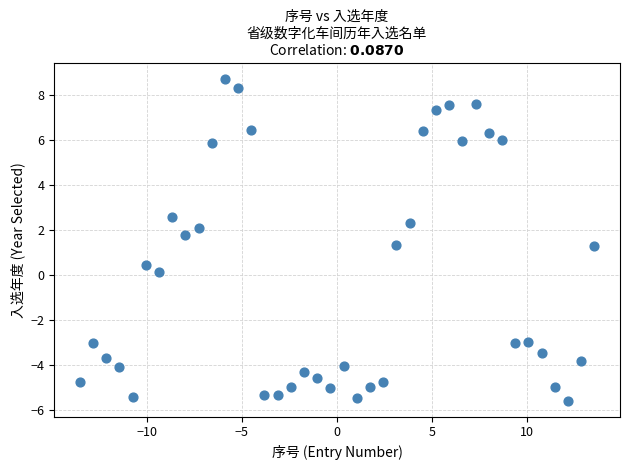

What is the range of Y values (max minus min)?

14.3